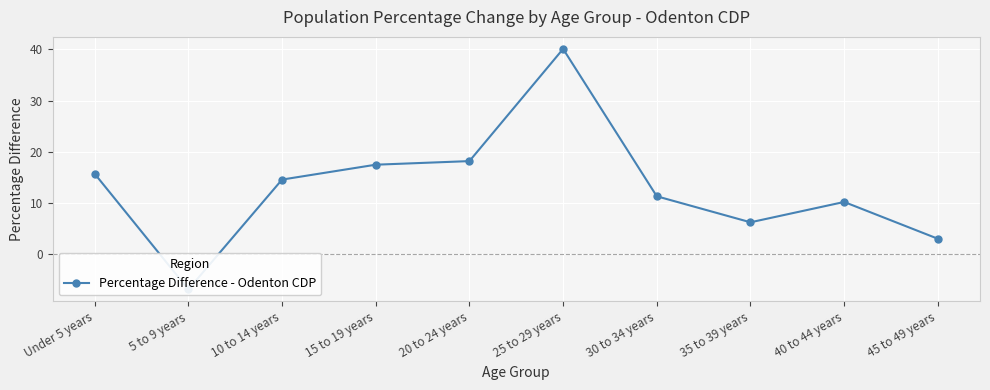

Where is the data nearest to the value 16?

Under 5 years